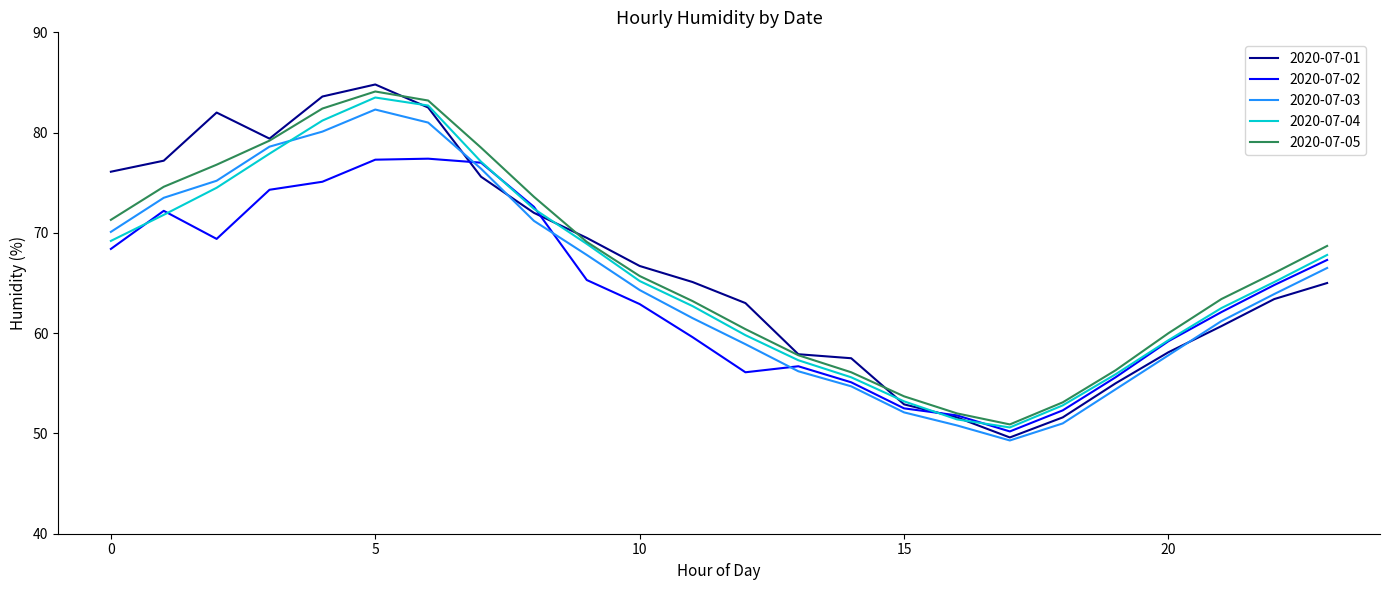

What is the smallest value displayed?

49.3